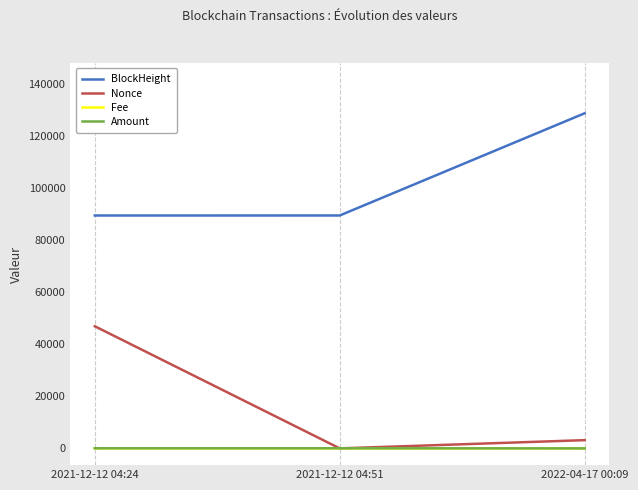

Which series has the largest total across all categories?

BlockHeight